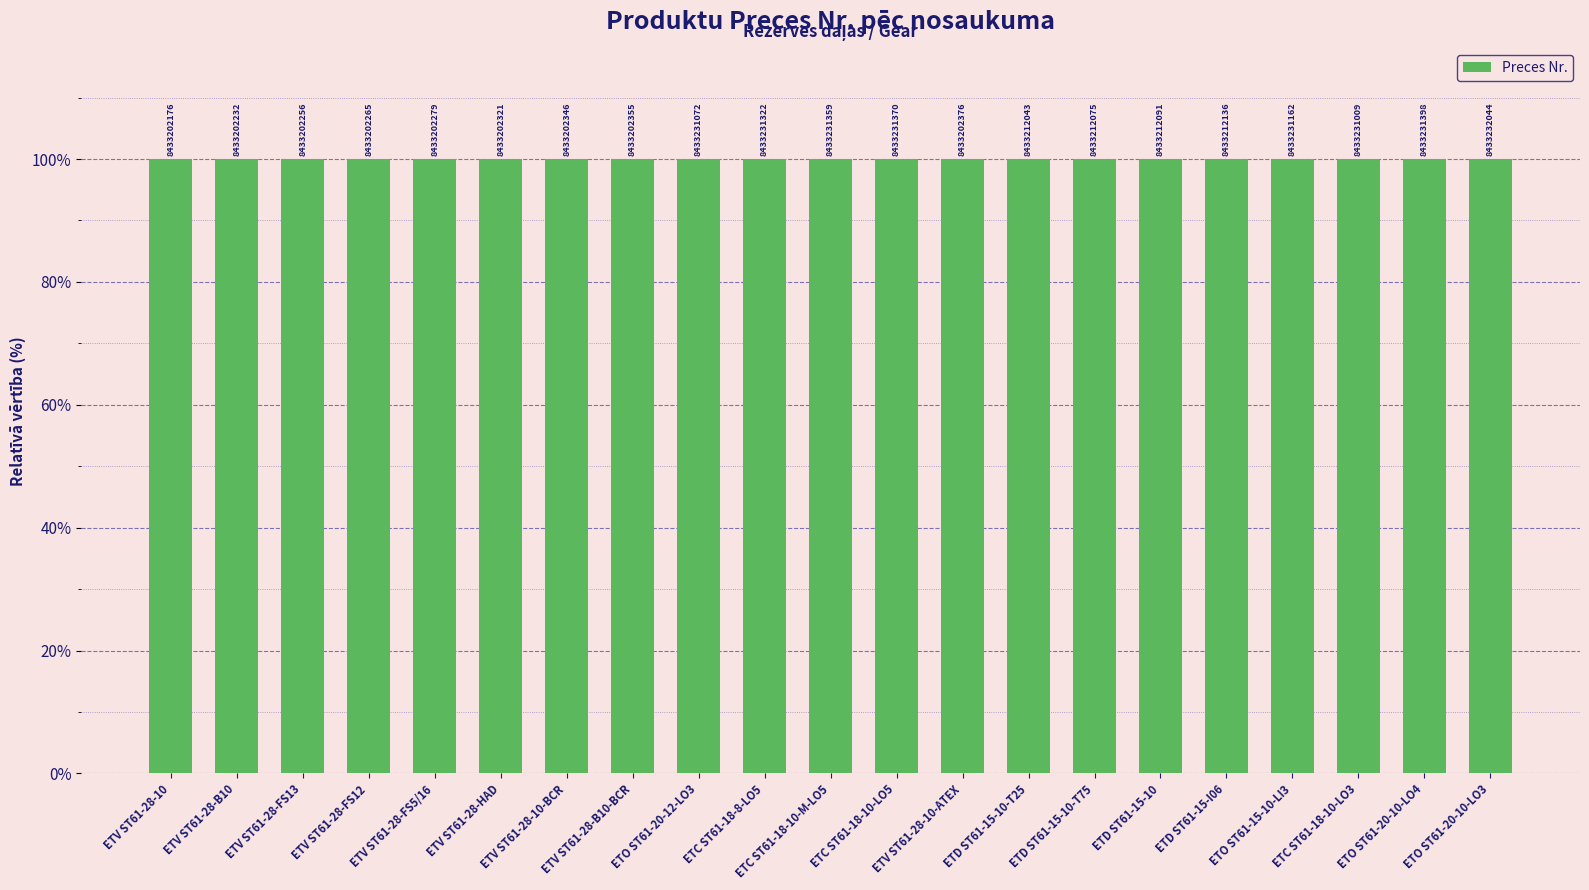

The value at ETV ST61-28-HAD is 176.3. True or false?

False